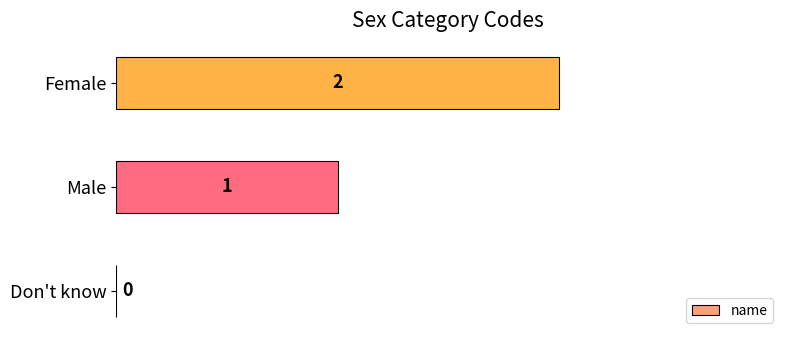

Is it true that the value at Don't know is 1?

False